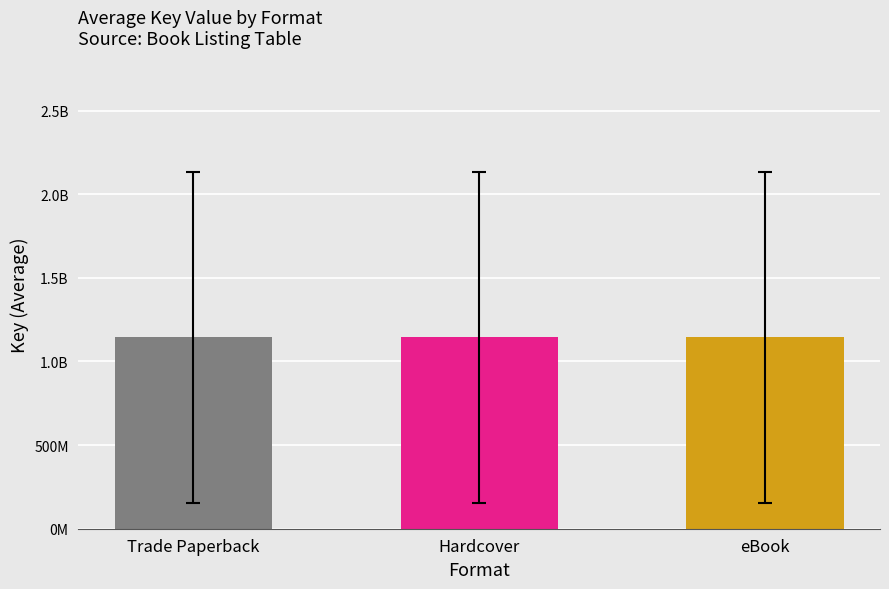

What is the minimum value shown in the chart?

155334545